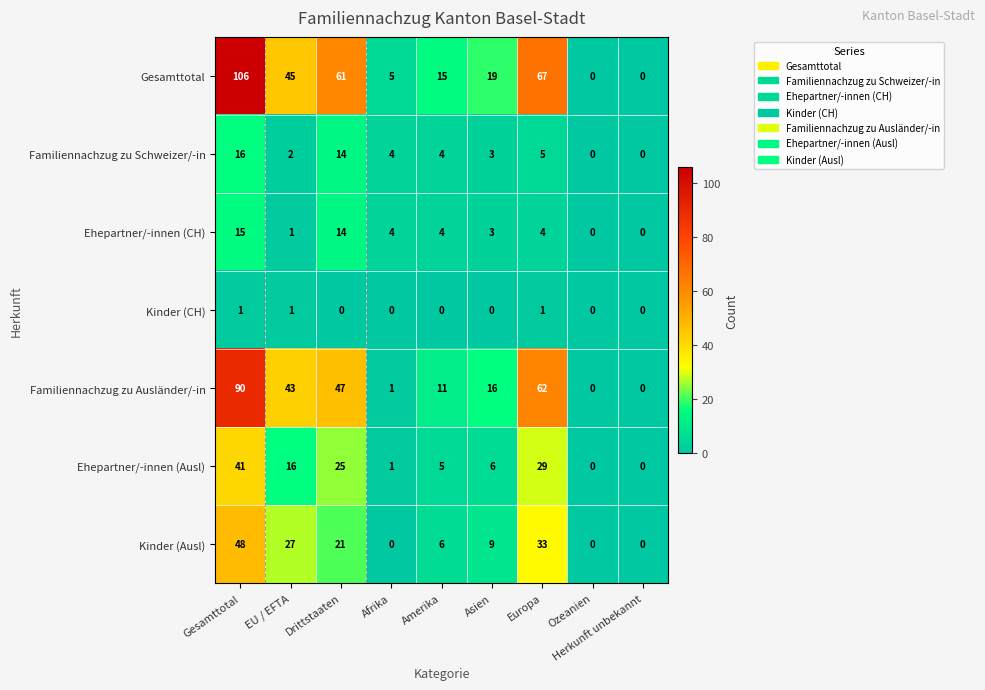

List the series in order of their peak value, lowest first.

Kinder (CH), Ehepartner/-innen (CH), Familiennachzug zu Schweizer/-in, Ehepartner/-innen (Ausl), Kinder (Ausl), Familiennachzug zu Ausländer/-in, Gesamttotal